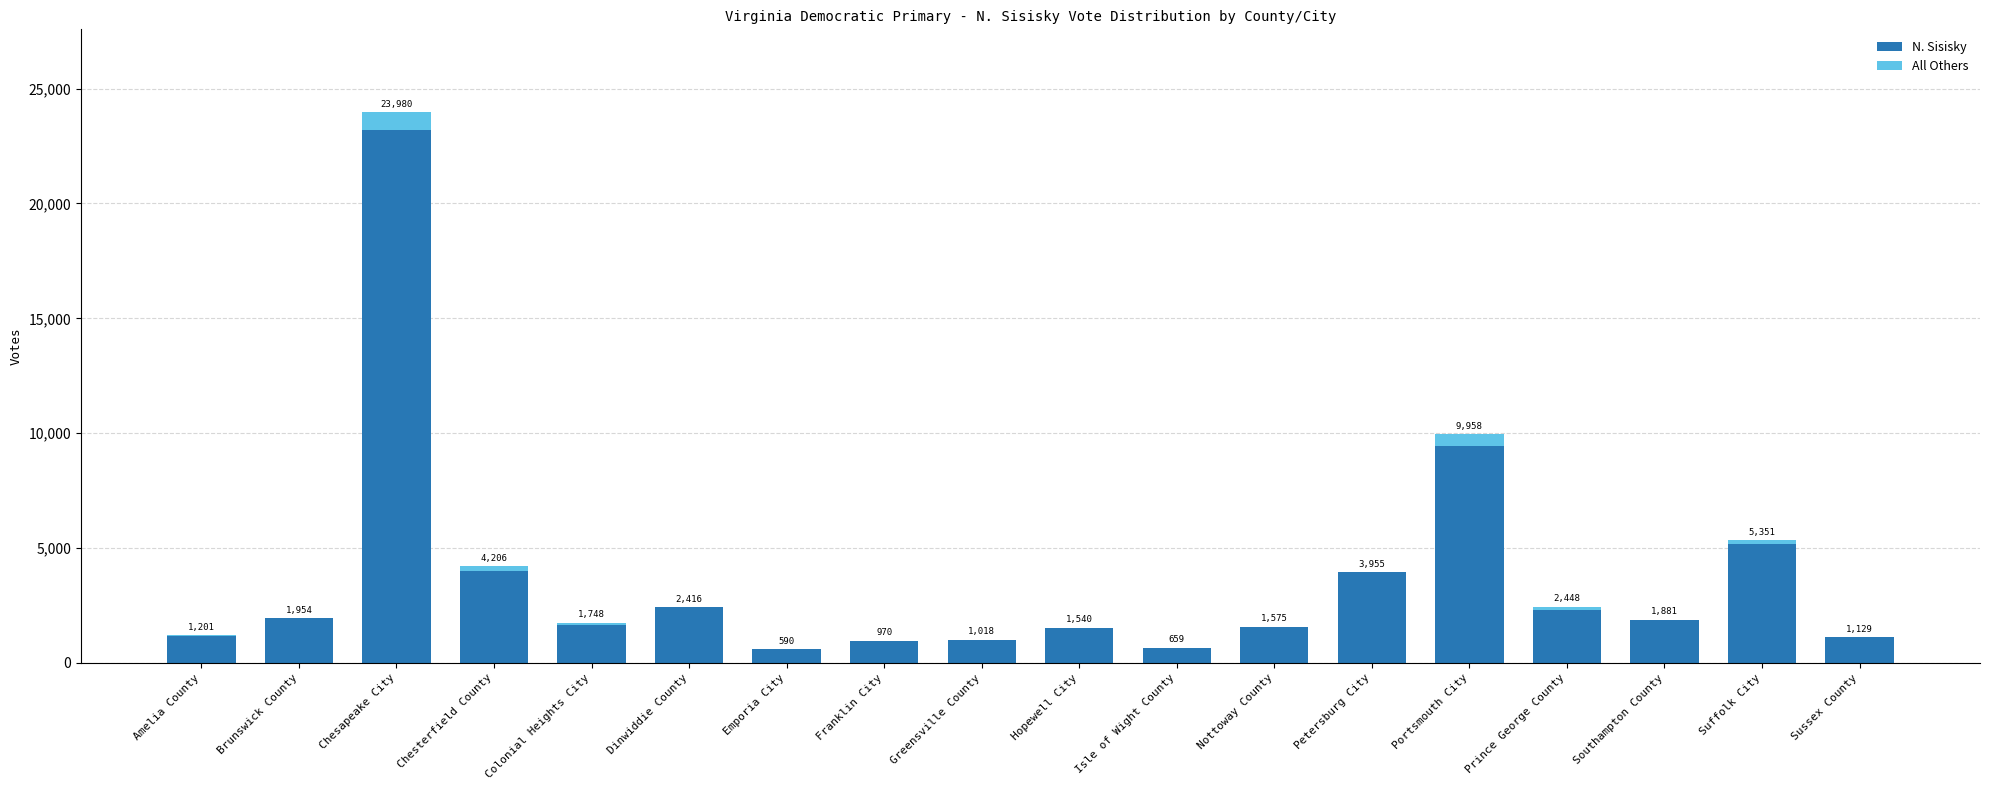

Which series has the widest spread of values?

N. Sisisky